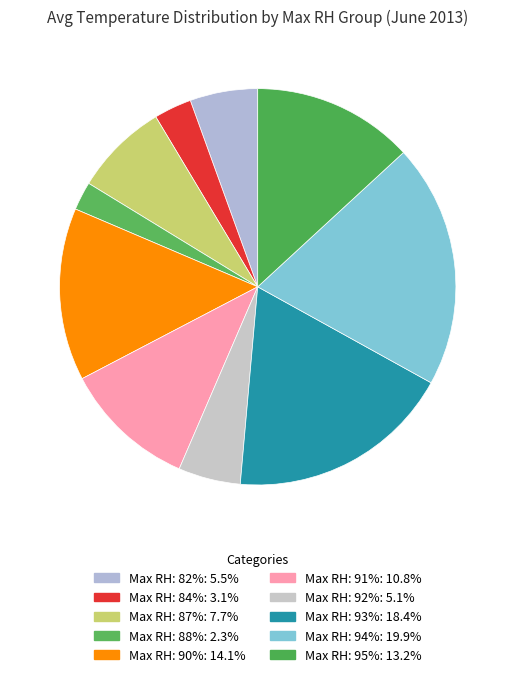

How many segments does this pie chart have?

10